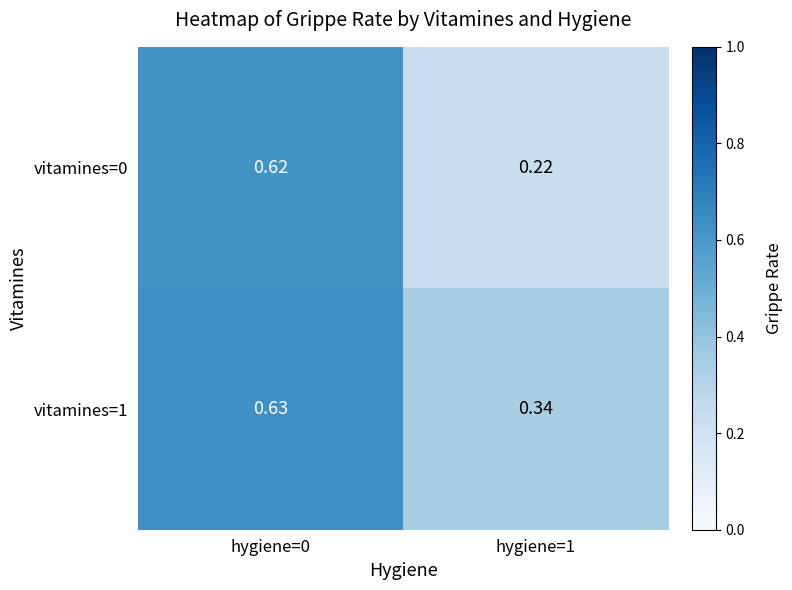

Is the value of vitamines=0 at hygiene=1 greater than the value of vitamines=1 at hygiene=1?

No